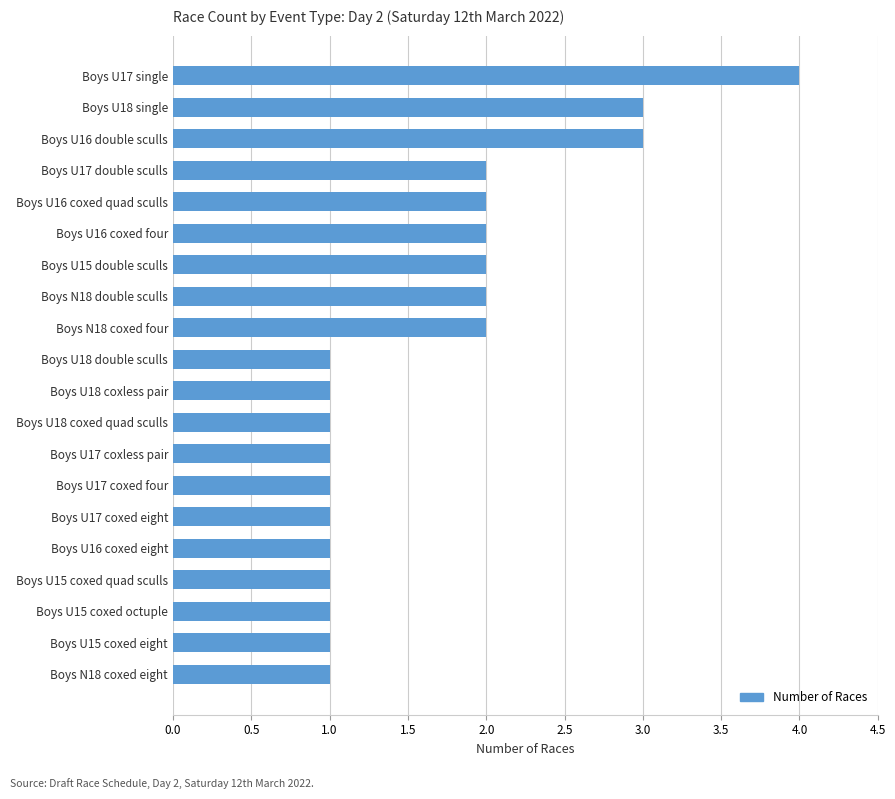

What is the value of the 8th bar from the top?

2